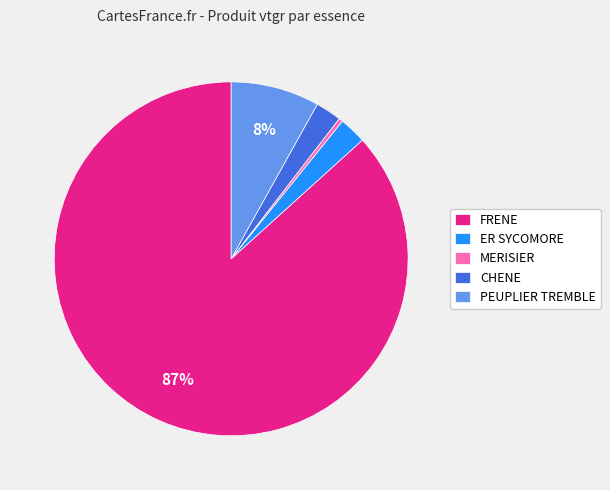

Does FRENE represent more than half of the total?

Yes